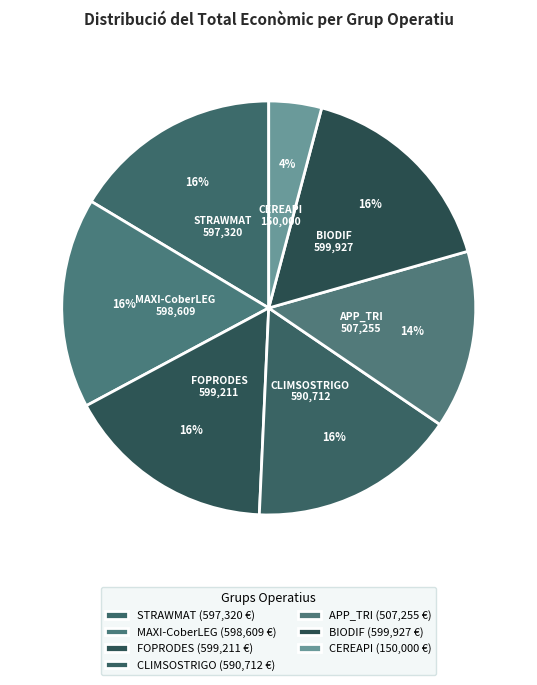

Is it true that STRAWMAT is 26% of the pie?

False